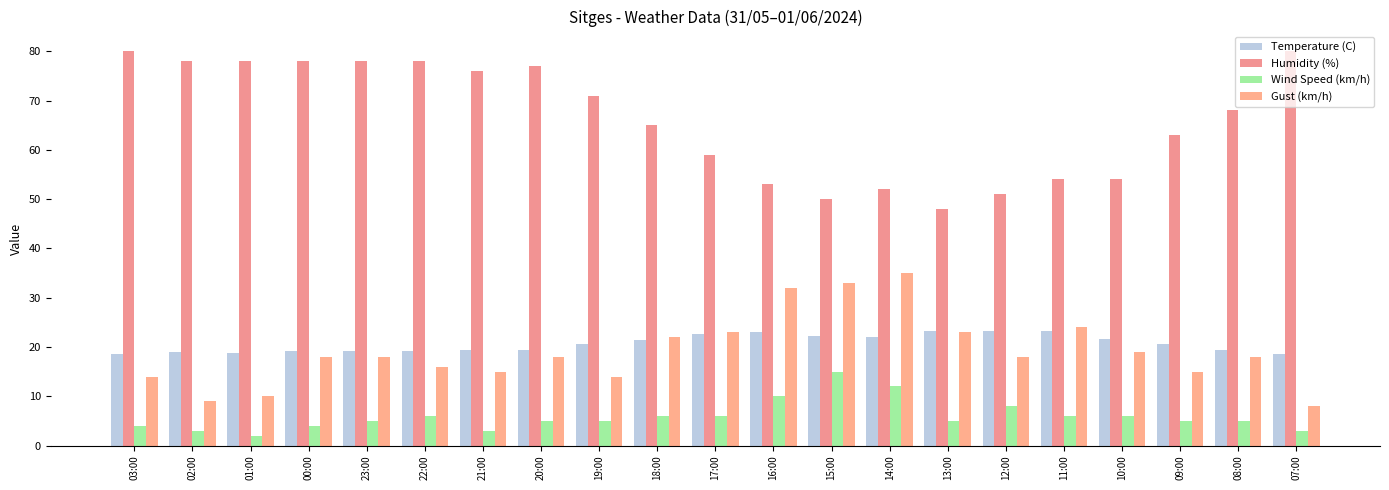

What is the average value of the Wind Speed (km/h) series?

5.9